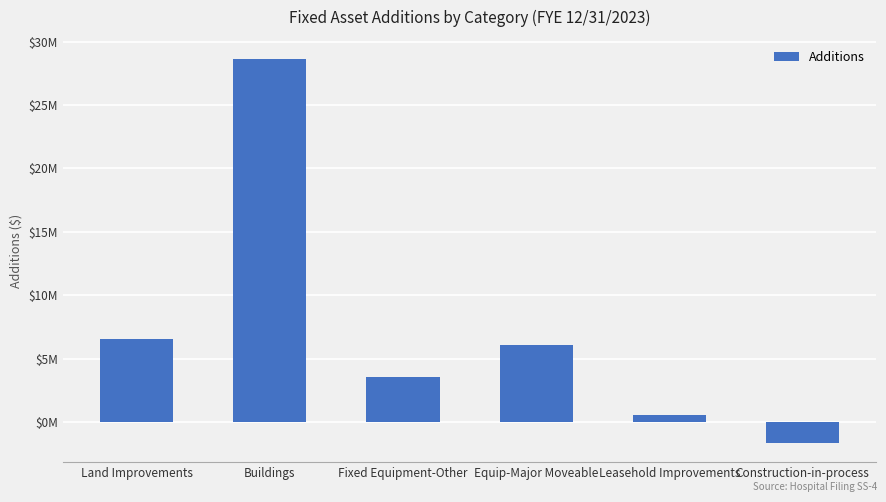

At which category does the chart reach its minimum across all series?

Construction-in-process